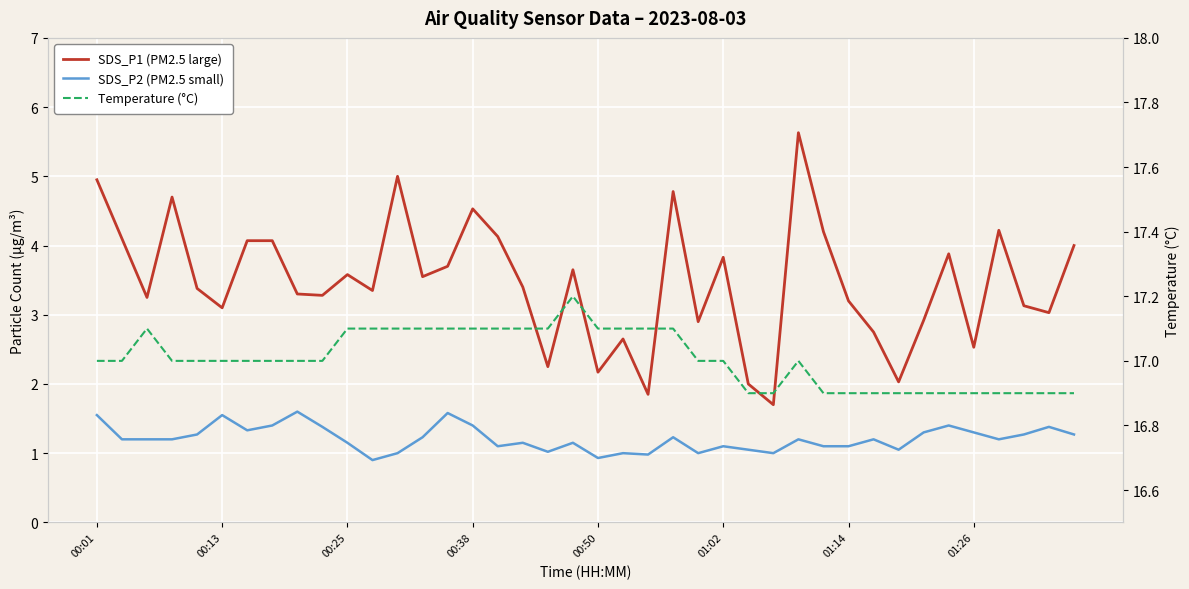

At which label does SDS_P1 (PM2.5 large) first exceed 3?

00:01